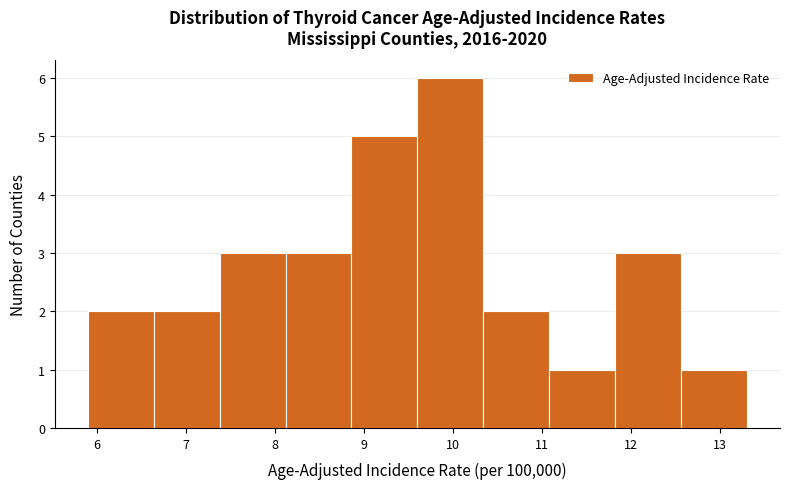

Over which range of the x-axis is the bar tallest?

9.60 to 10.34